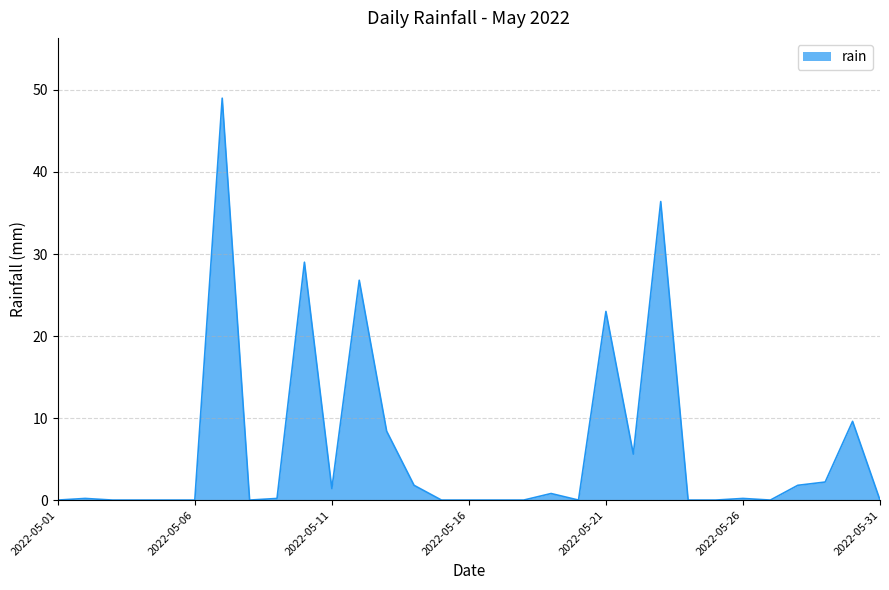

What is the maximum value shown in the chart?

49.0